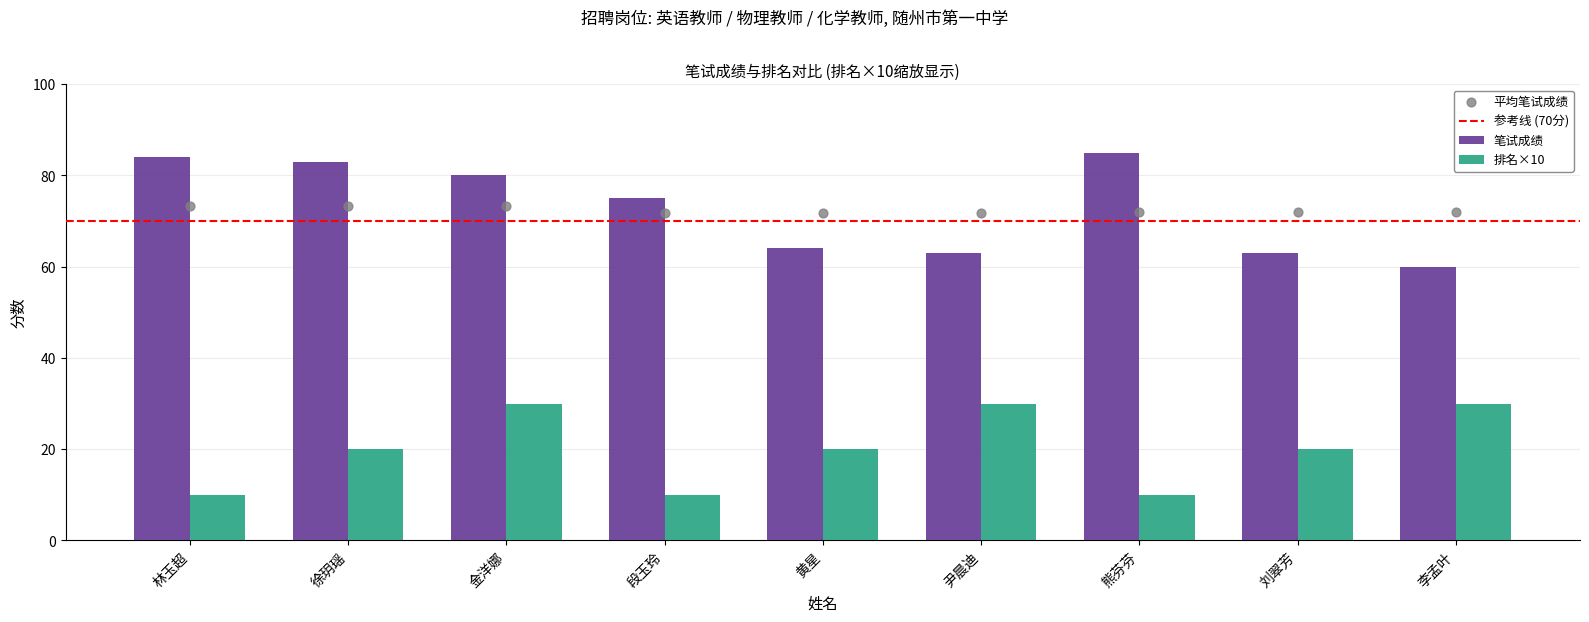

Where is 笔试成绩 nearest to the value 72?

段玉玲